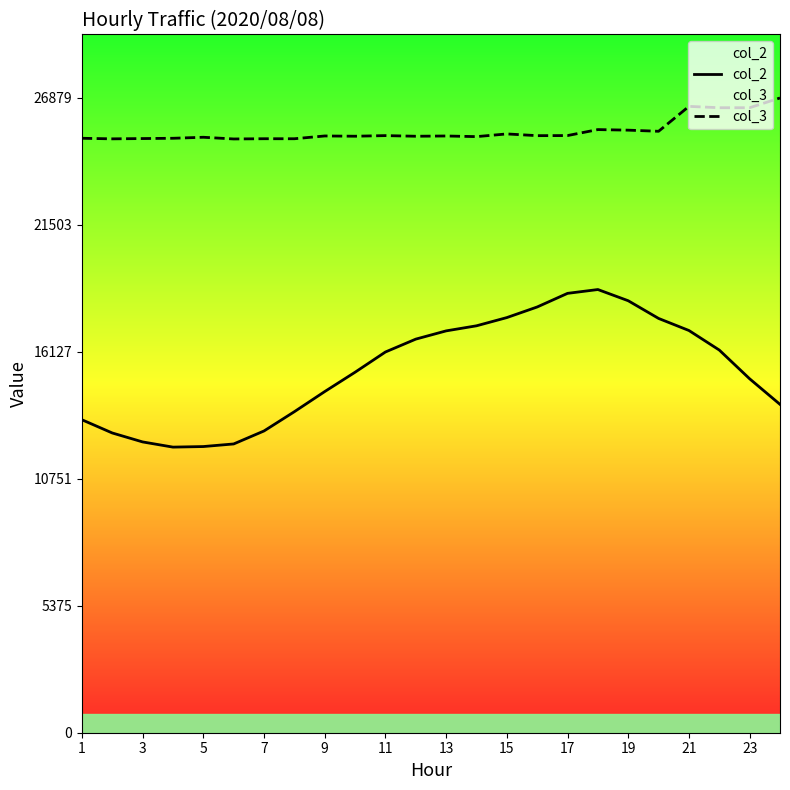

How many lines are shown in the chart?

2